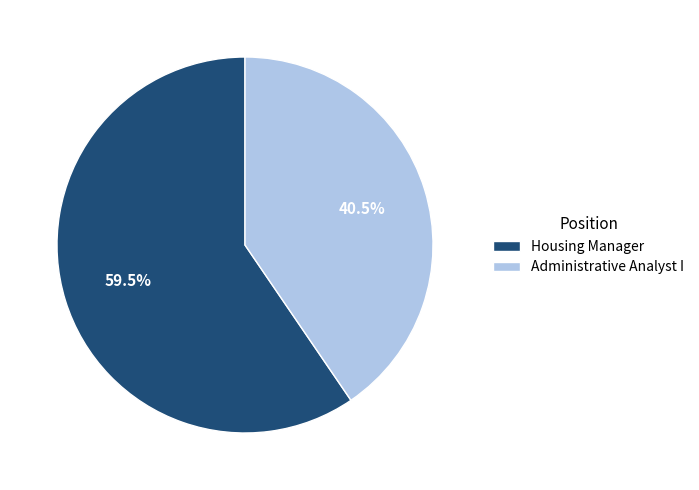

Combined, do Administrative Analyst I and Housing Manager account for over 50%?

Yes